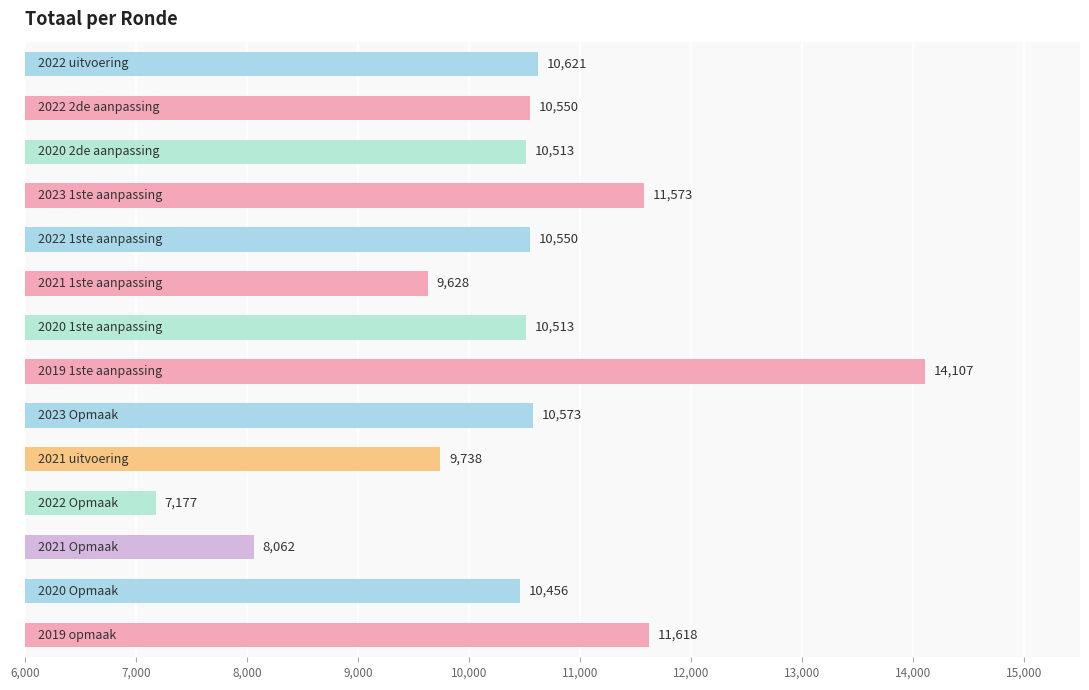

How many distinct data groups are displayed?

1